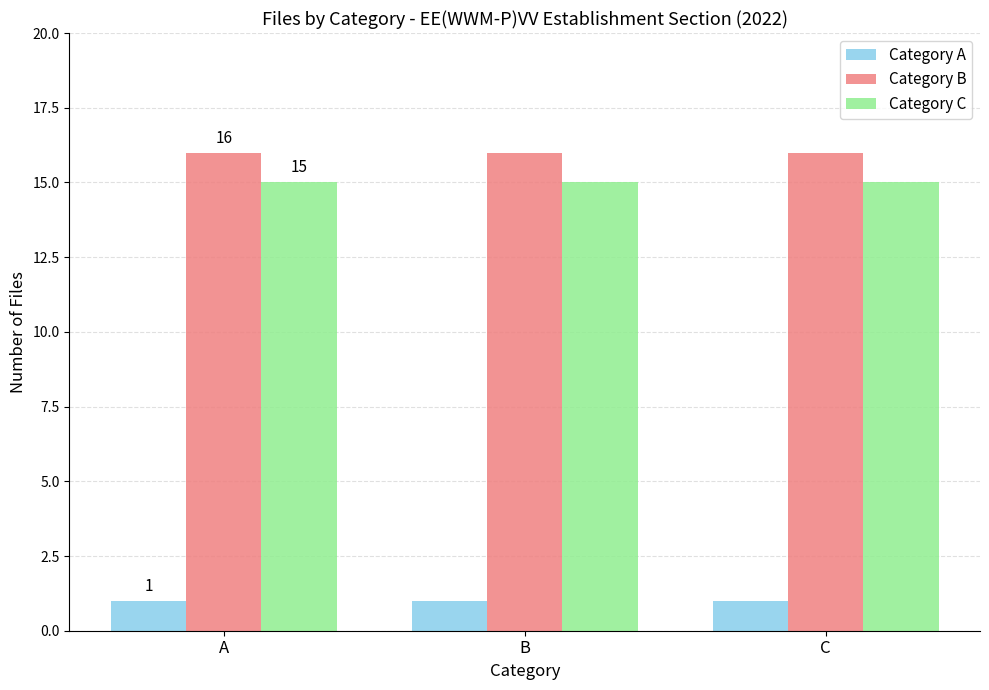

Rank the series by their maximum value, from lowest to highest.

Category A, Category C, Category B